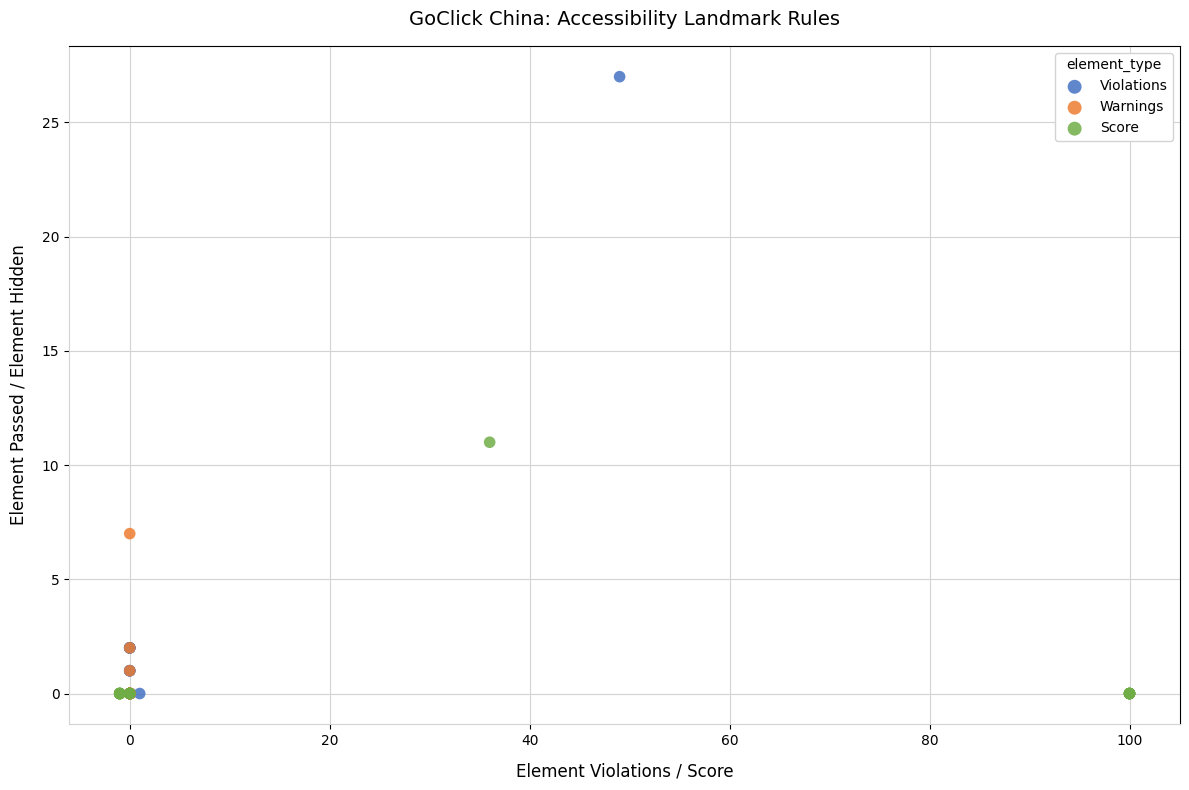

Which series reaches the maximum Y coordinate?

Violations